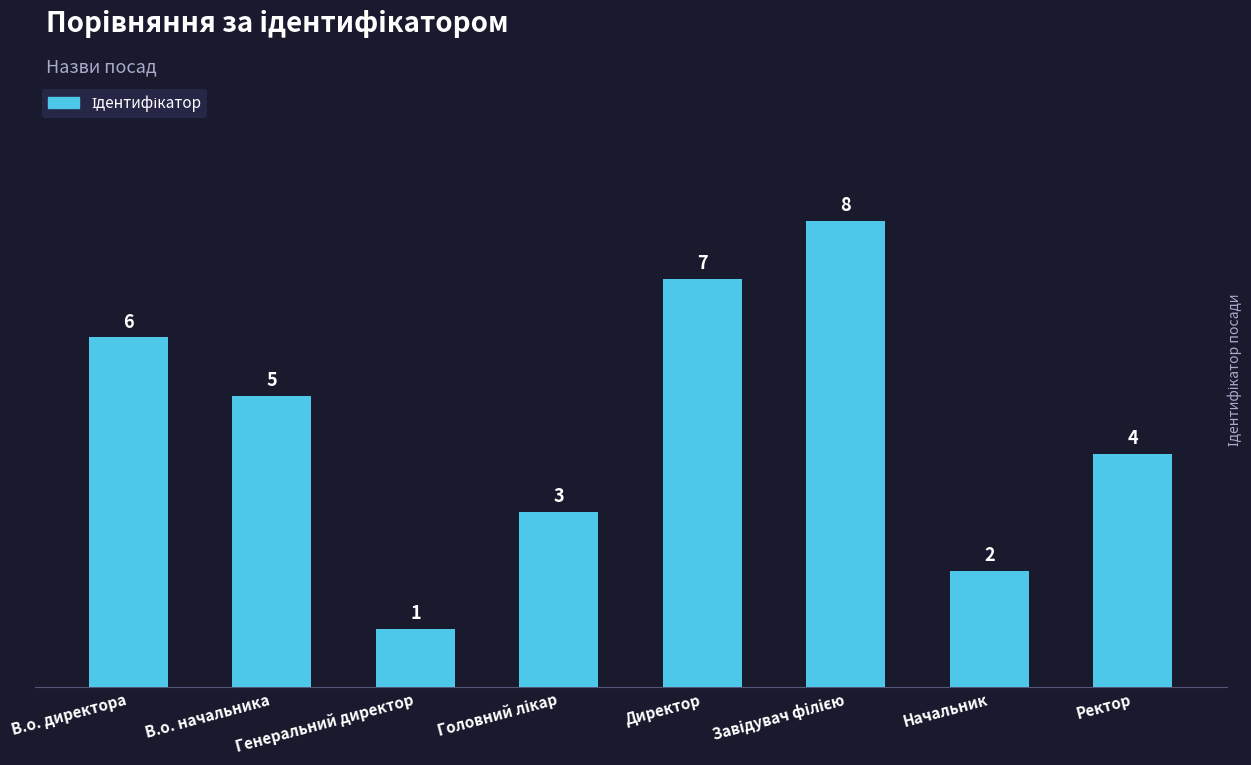

What is the difference between the maximum and second lowest values?

6